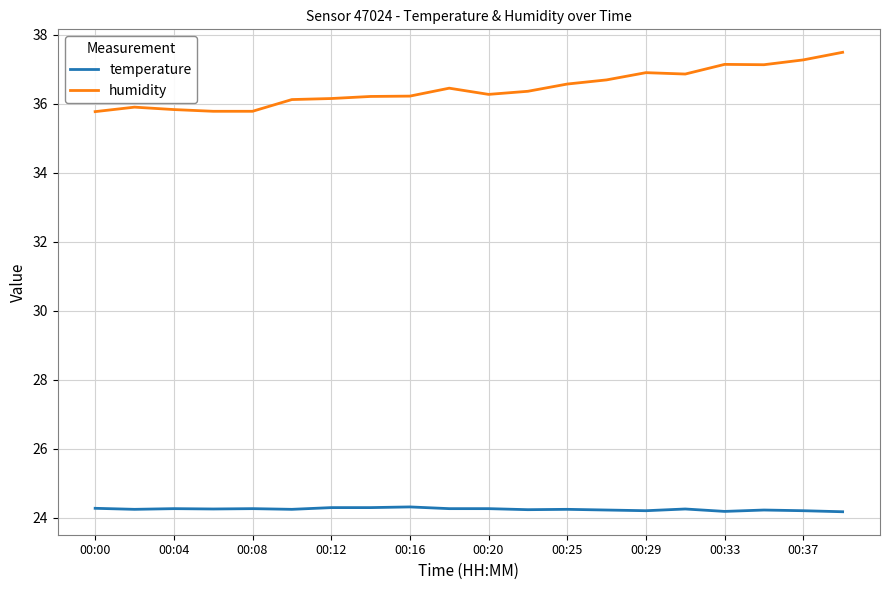

Is this an area chart (filled region under the line)?

No